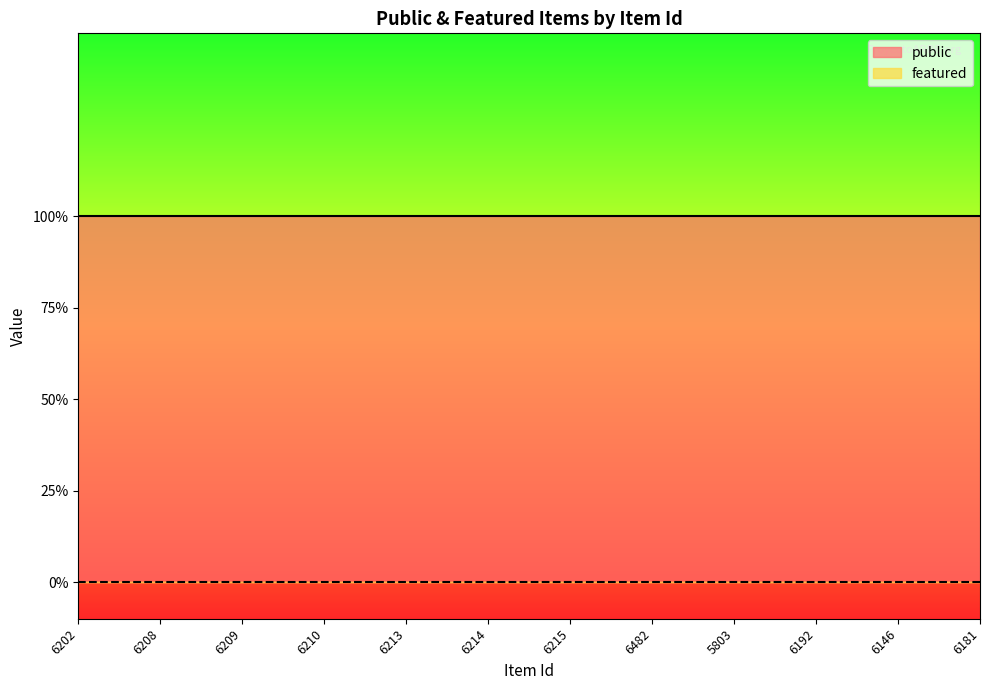

Between 5803 and 6202, which is larger?

5803